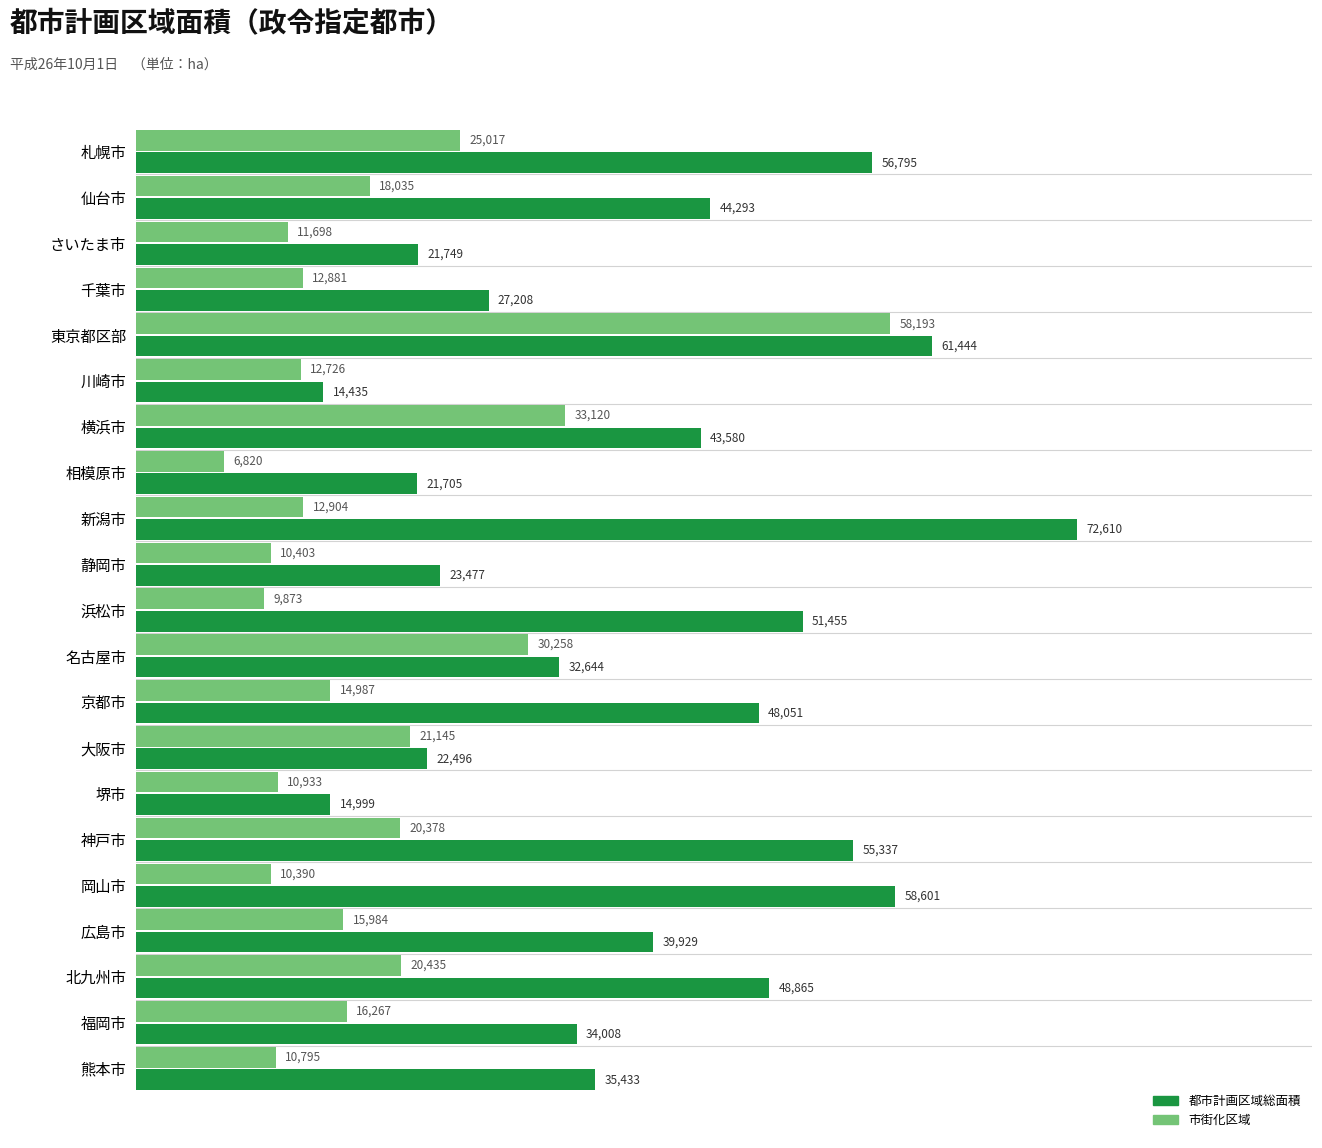

What is the maximum value shown in the chart?

72610